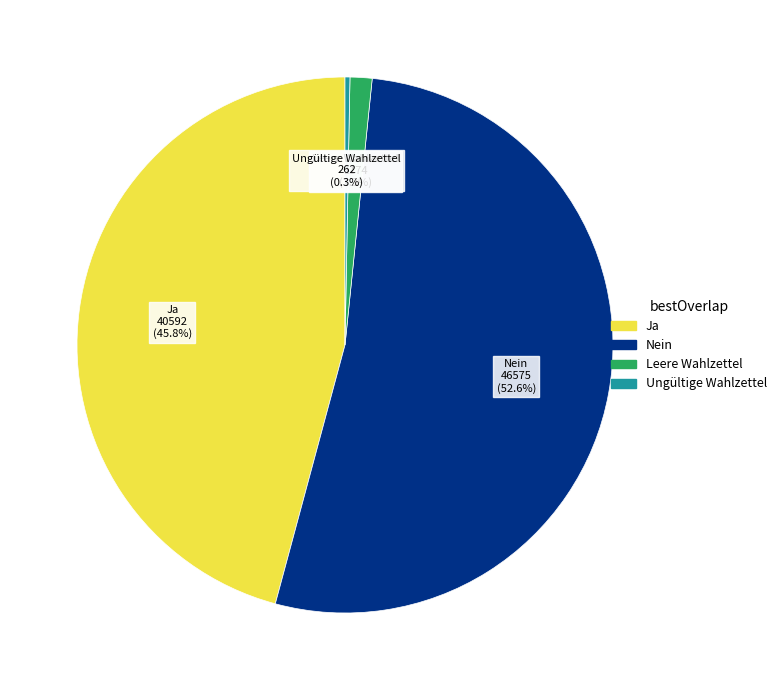

Which slice is the smallest?

Ungültige Wahlzettel